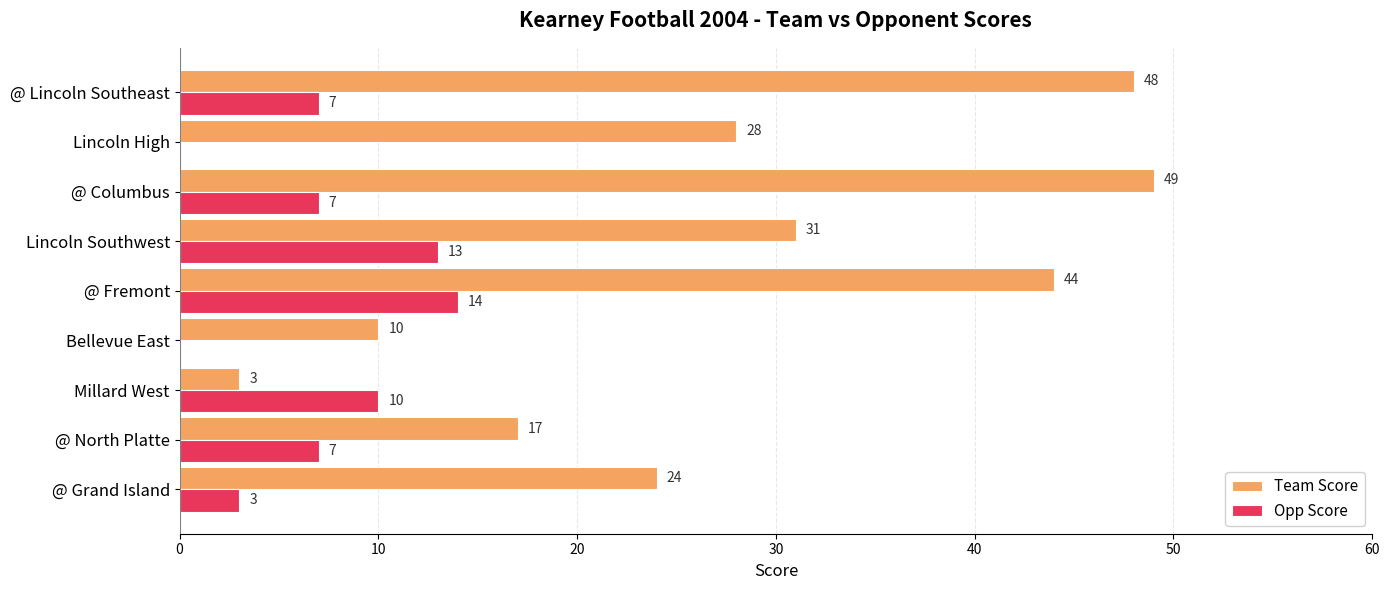

At which category is the sum across all series the highest?

@ Fremont